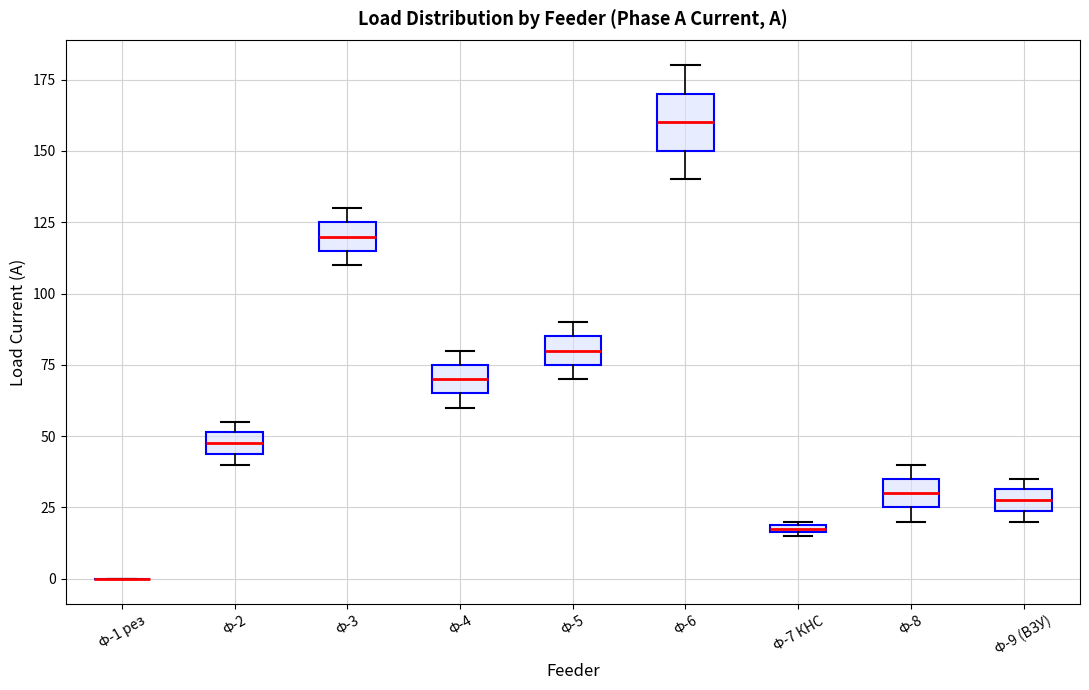

Which box is the tallest, from its lower edge to its upper edge?

Ф-6